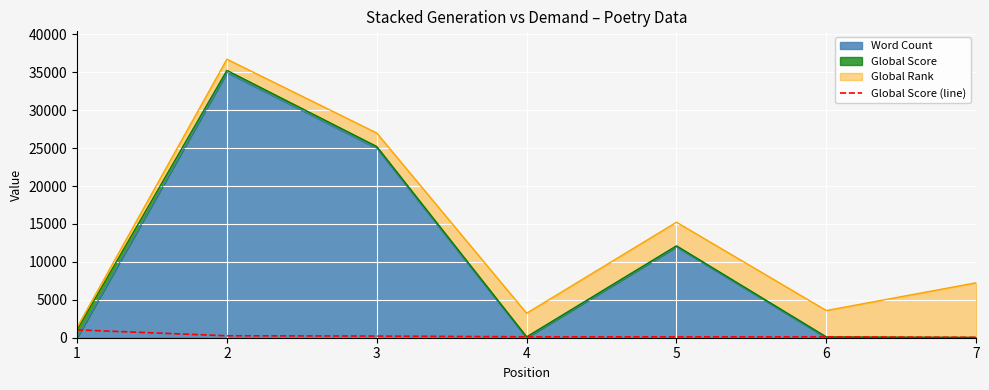

True or false: the data shows 45 at 7.

True